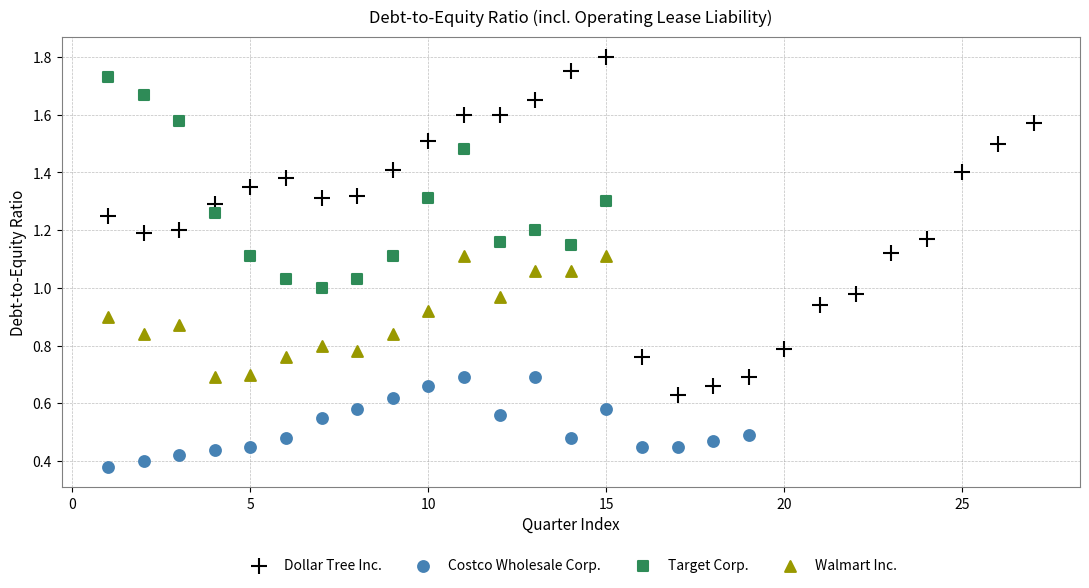

What are all the series names shown in the legend?

Dollar Tree Inc., Costco Wholesale Corp., Target Corp., Walmart Inc.